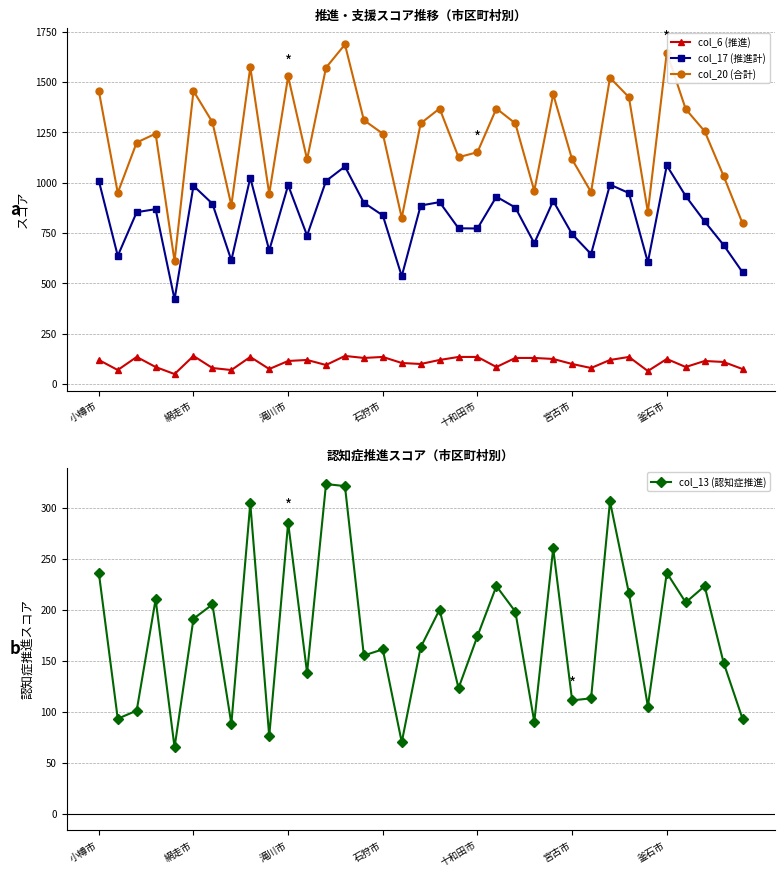

What are all the series names shown in the legend?

col_6 (推進), col_17 (推進計), col_20 (合計), col_13 (認知症推進)